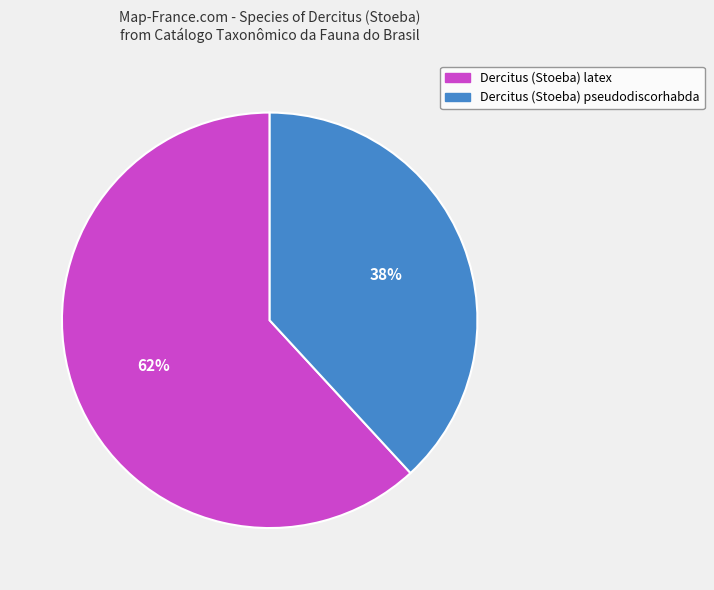

What is the largest slice in the pie chart?

Dercitus (Stoeba) latex